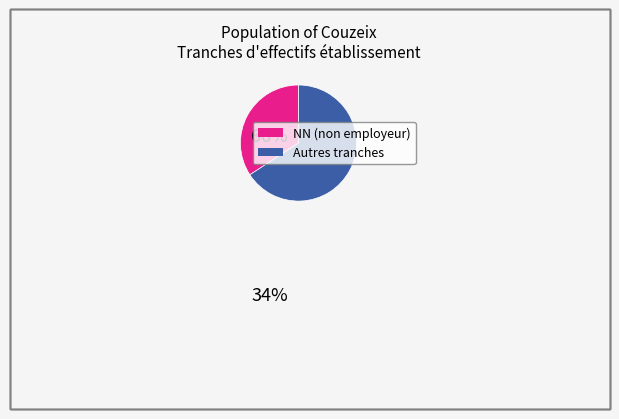

Does any single category account for the majority?

Yes